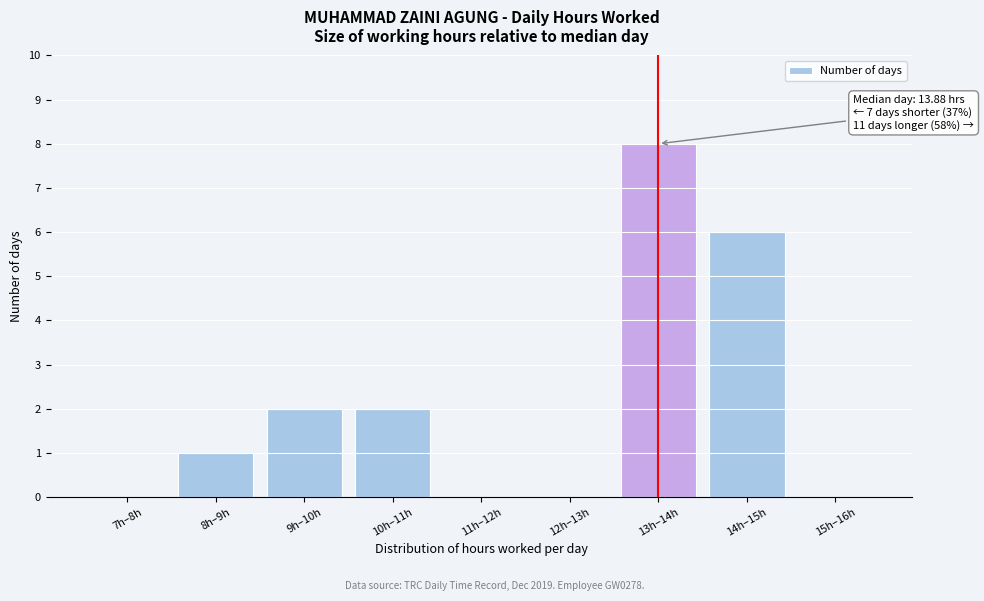

Reading left to right, list all the values displayed in this chart.

7h–8h=0	8h–9h=1	9h–10h=2	10h–11h=2	11h–12h=0	12h–13h=0	13h–14h=8	14h–15h=6	15h–16h=0